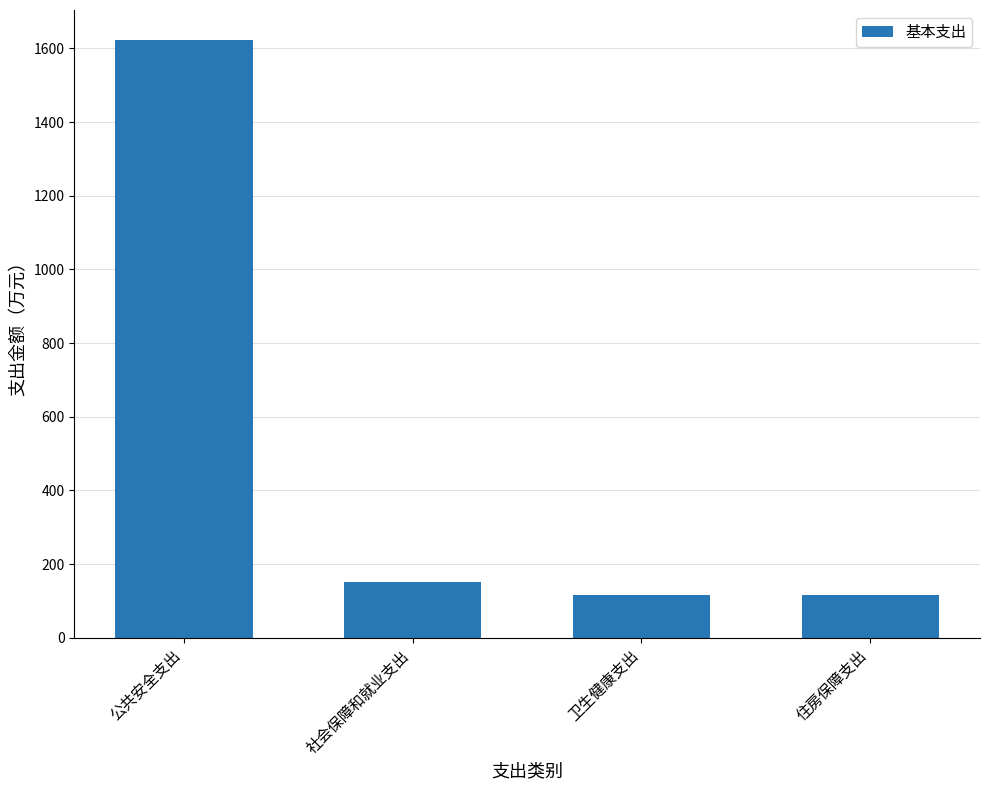

What is the value of the 1st bar from the left?

1623.3